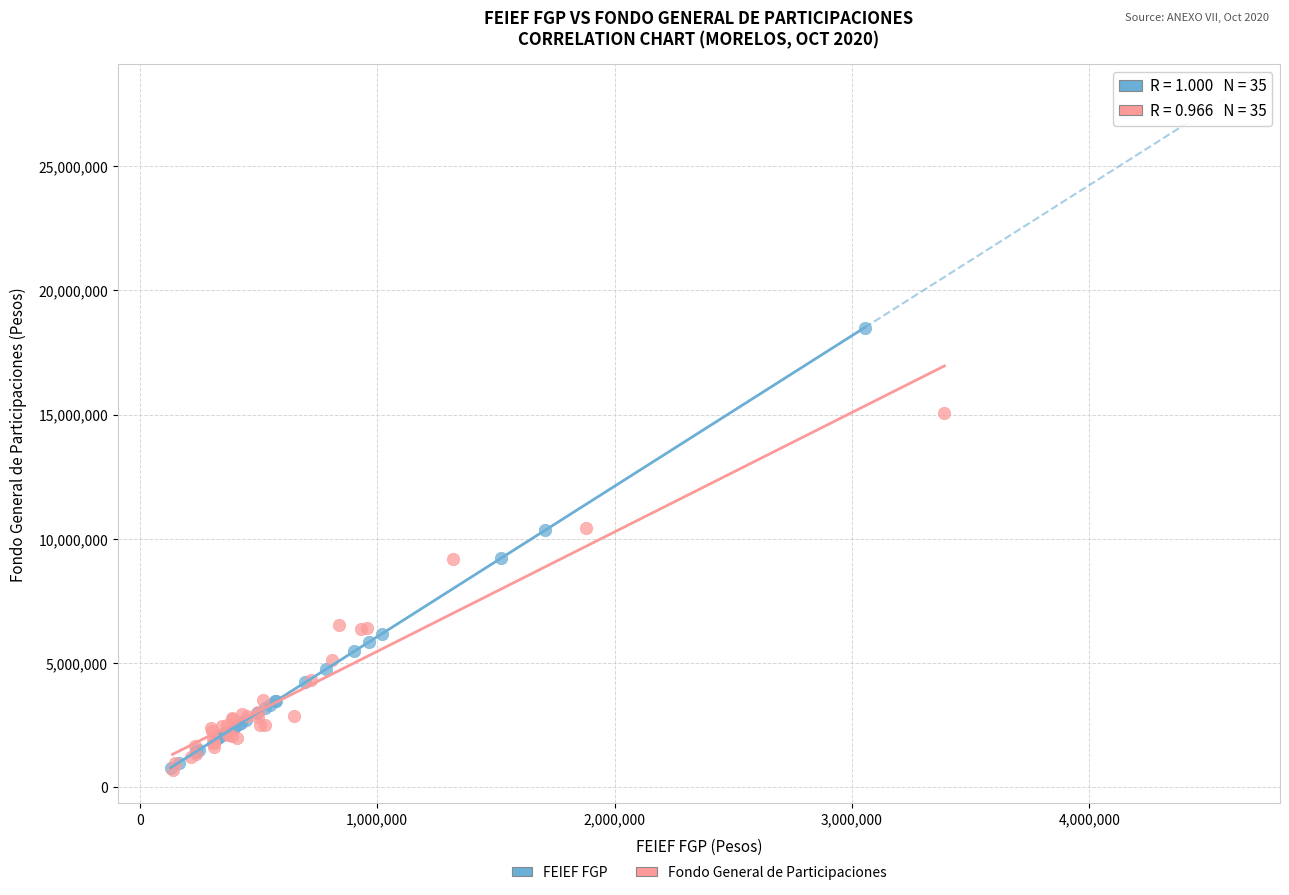

Which series has the widest spread of Y values?

FEIEF FGP